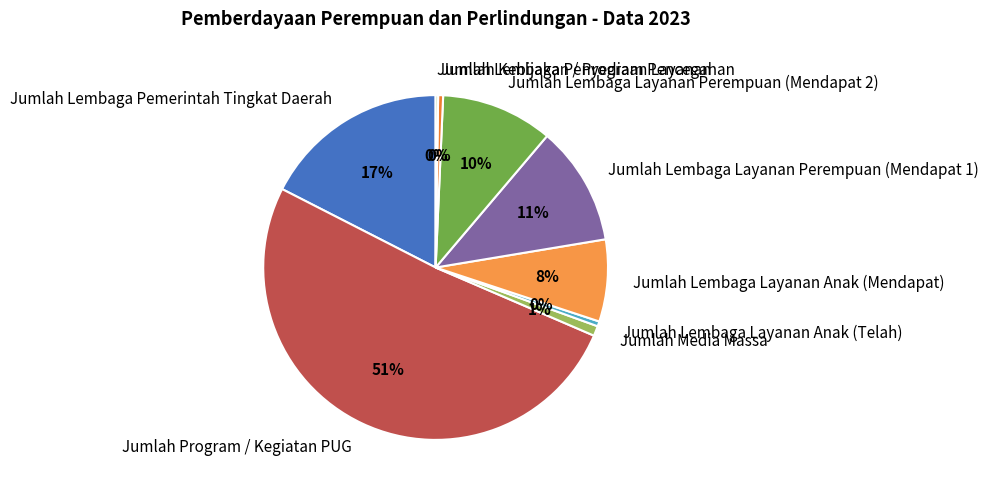

Which category has the biggest portion of the pie?

Jumlah Program / Kegiatan PUG